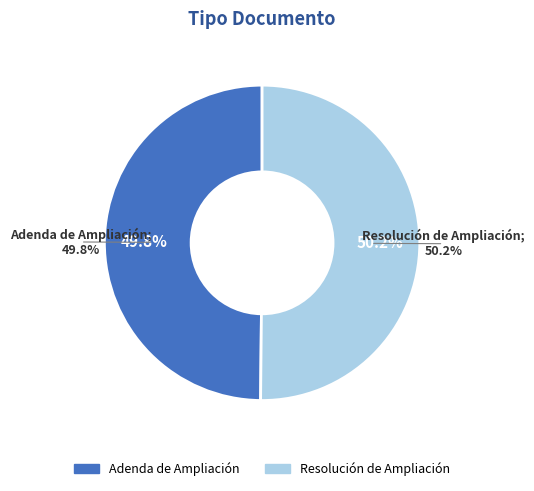

How many slices are in this pie chart?

2